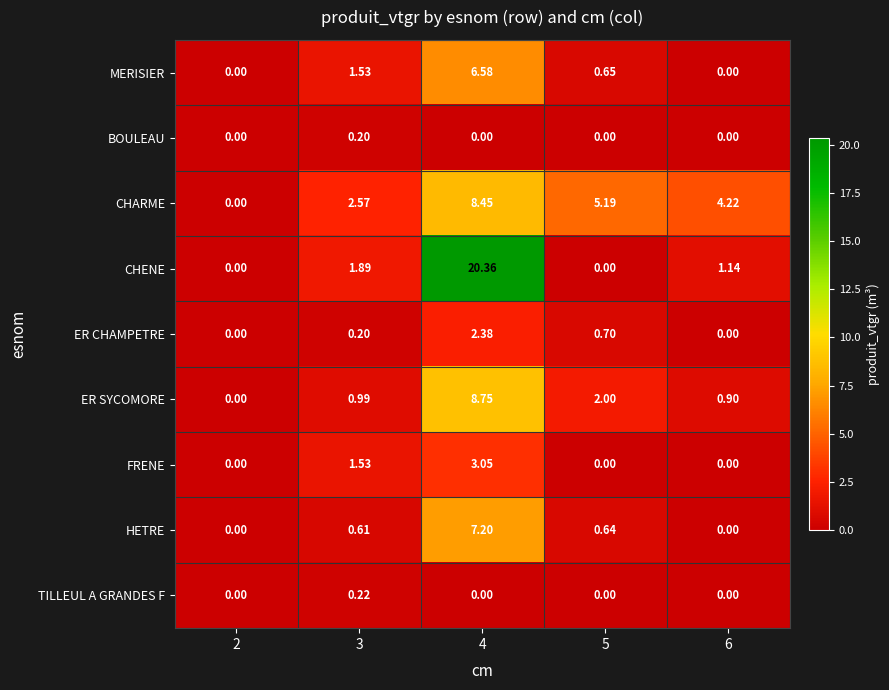

Count the number of data series in this chart.

9